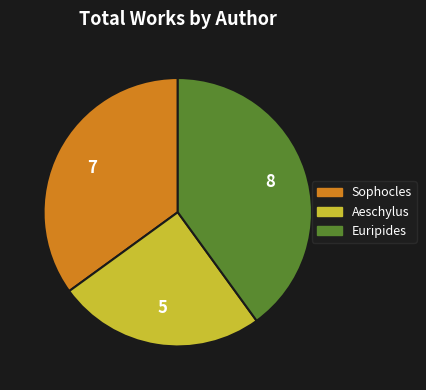

Which slice is the smallest?

Aeschylus